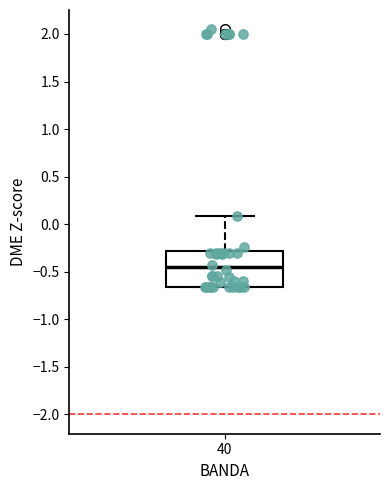

Where does the upper whisker of the box at x = 40 end on the y-axis? The values are not printed on the chart, so give them approximately, as read against the axis.

0.10